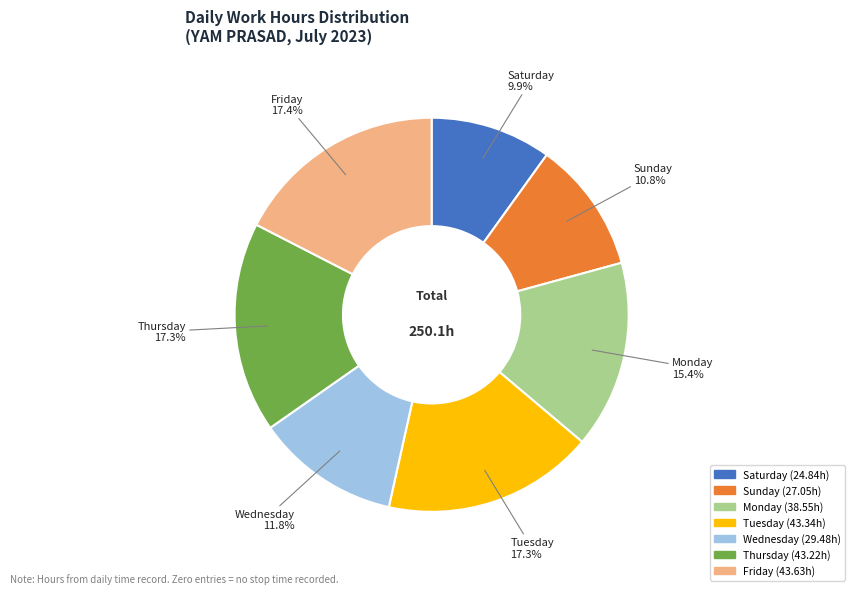

Is there any slice that represents more than half of the pie?

No